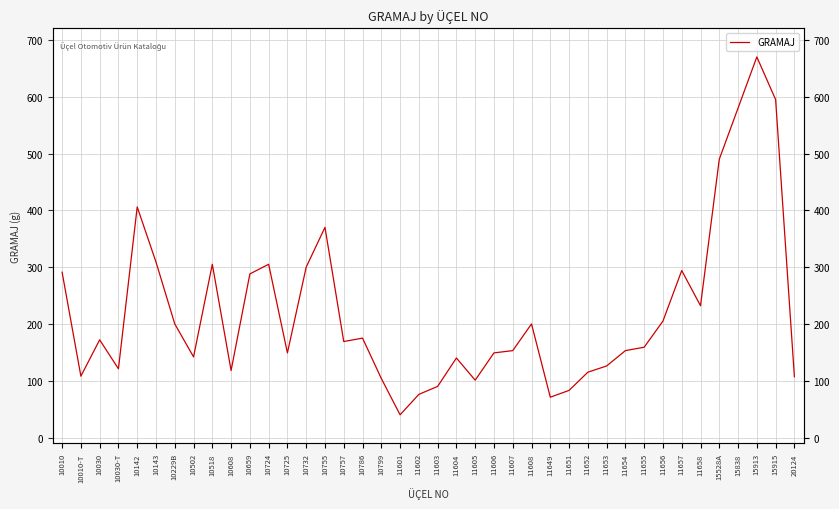

How many points are higher than both their immediate neighbors (excluding endpoints)?

10